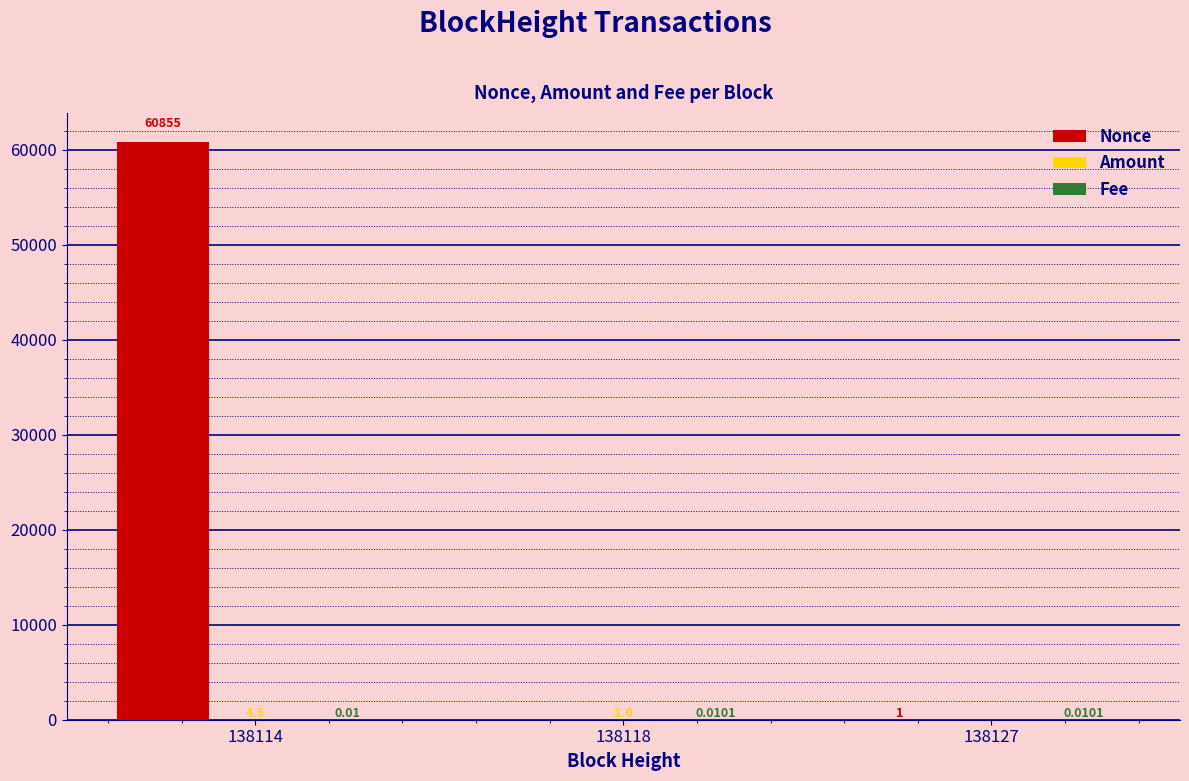

Which series changed the most between 138114 and 138127?

Nonce